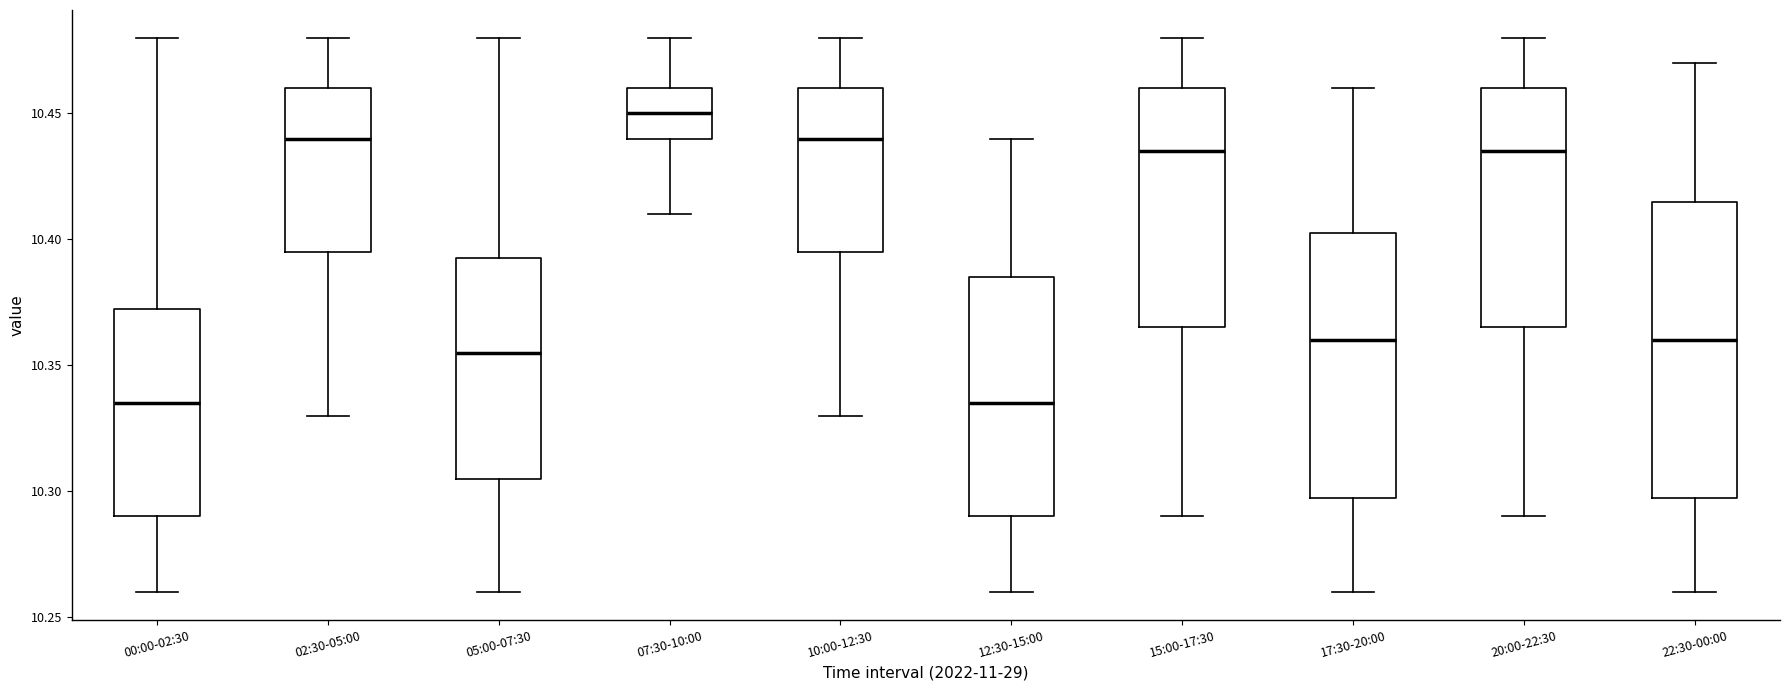

Comparing the boxes themselves (not the whiskers), which one is the tallest?

22:30-00:00